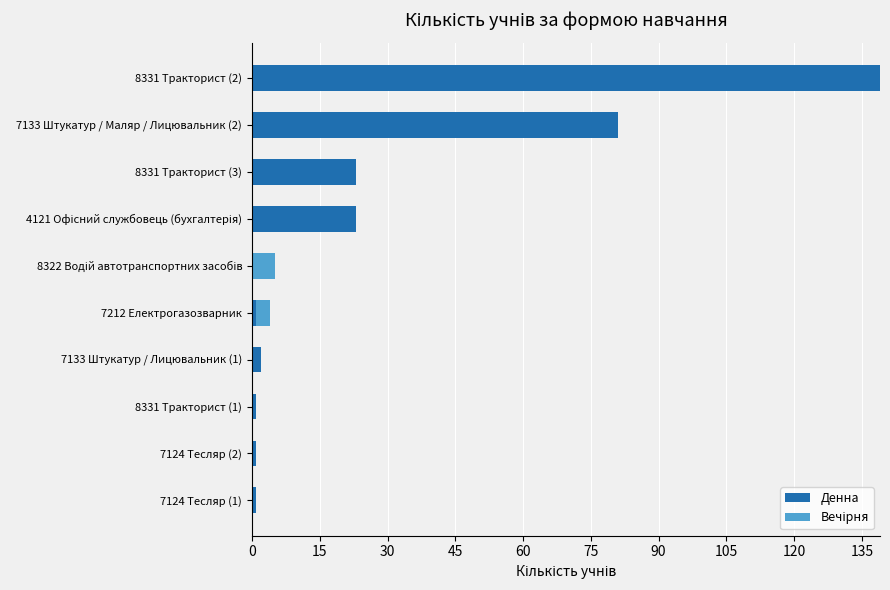

At which category is the sum across all series the highest?

8331 Тракторист (2)